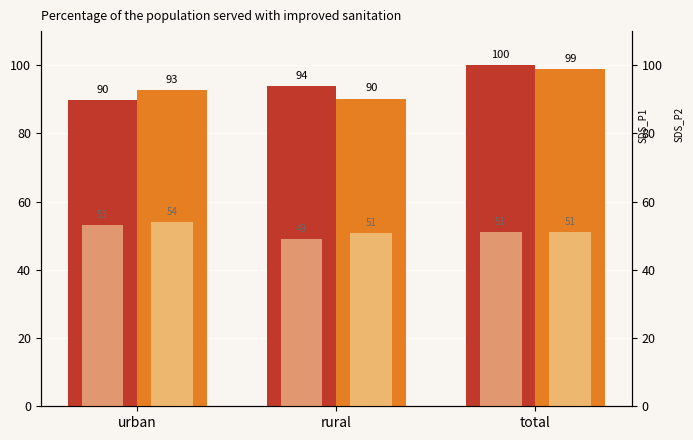

What is the sum of the SDS_P2 (period 2) values at urban and rural?

104.9